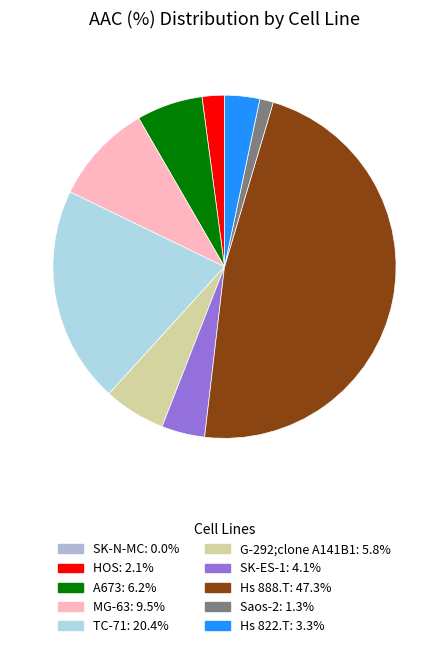

Which has a higher value, SK-ES-1 or HOS?

SK-ES-1